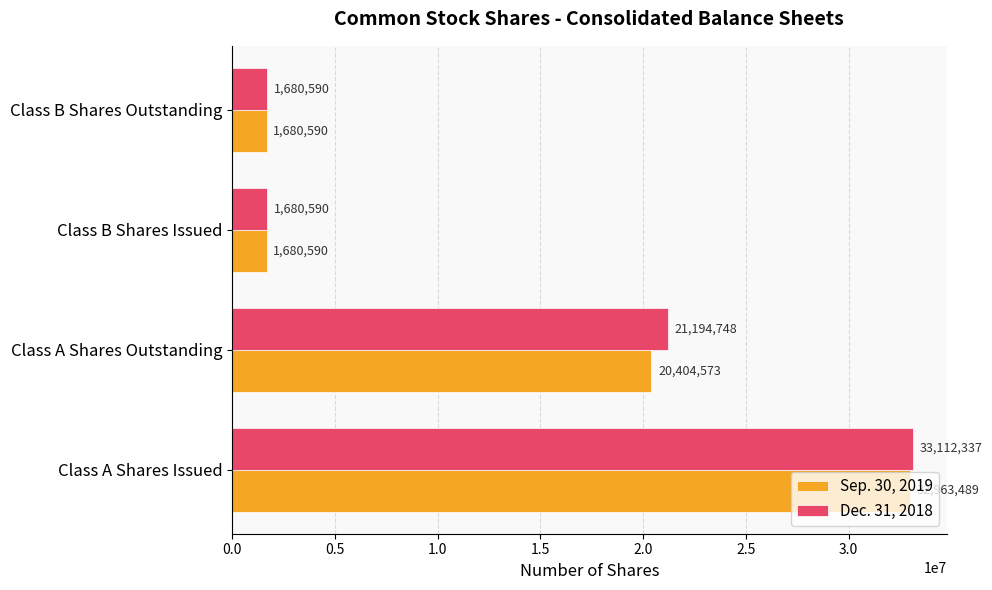

The value of Dec. 31, 2018 at Class A Shares Outstanding is 4521488. True or false?

False